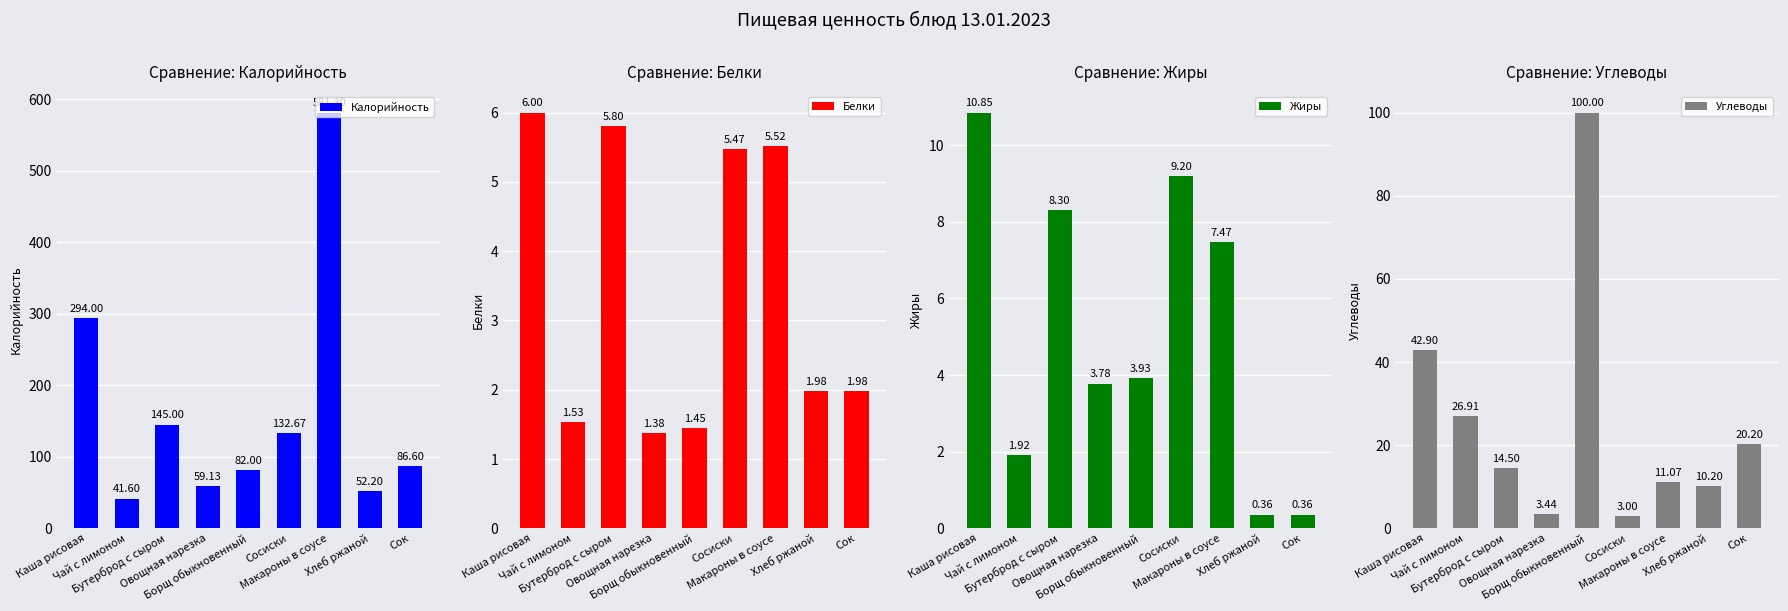

At which label does Углеводы first exceed 14?

Каша рисовая